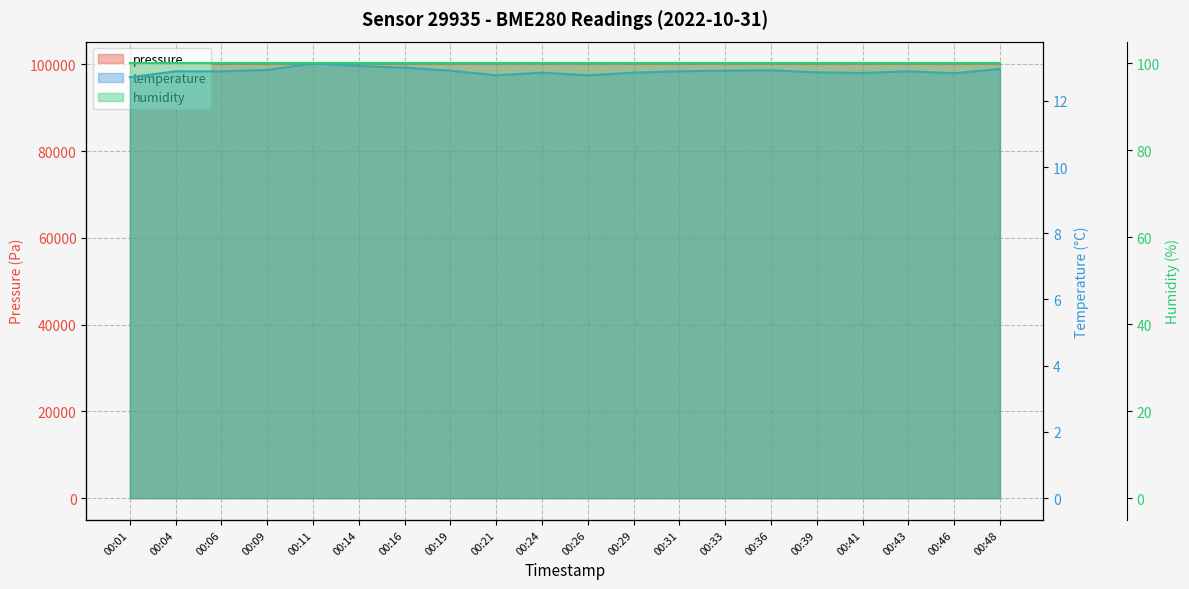

At 00:19, list the series in order from smallest to largest.

temperature, humidity, pressure